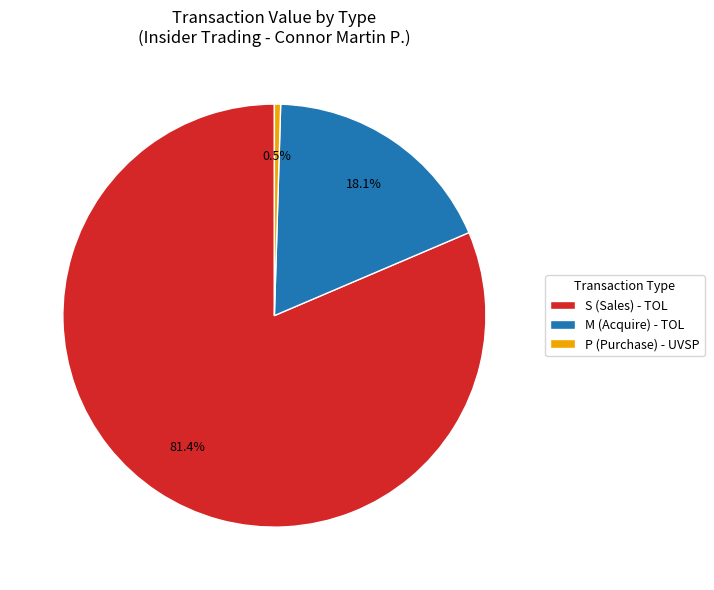

Is there a majority slice in this chart?

Yes